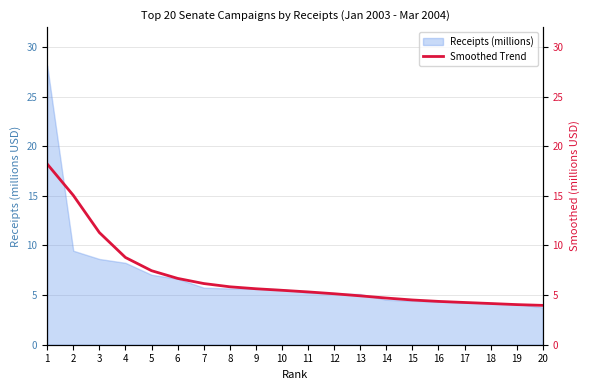

Reading left to right, extract all data points from this chart.

18.2	15.1	11.3	8.8	7.5	6.7	6.2	5.8	5.6	5.5	5.3	5.1	4.9	4.7	4.5	4.4	4.3	4.2	4.0	4.0